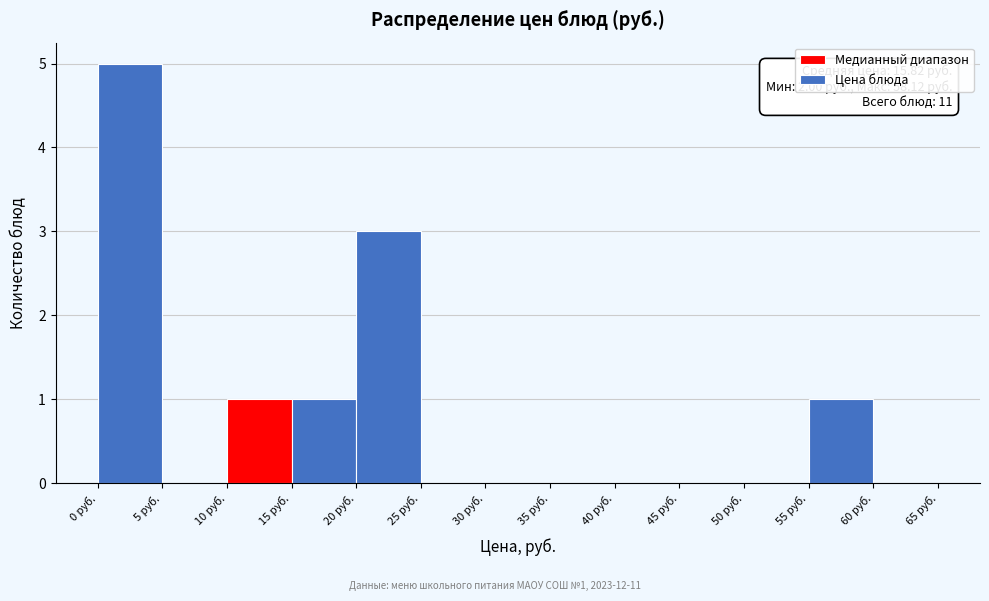

Which range on the x-axis has the tallest bar?

0 to 5